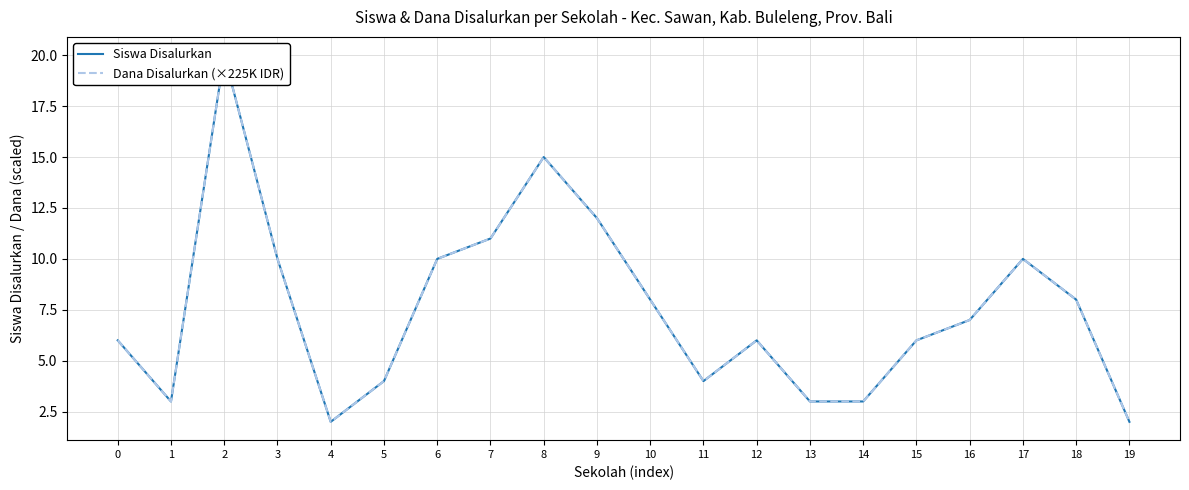

Where is Siswa Disalurkan nearest to the value 11?

7